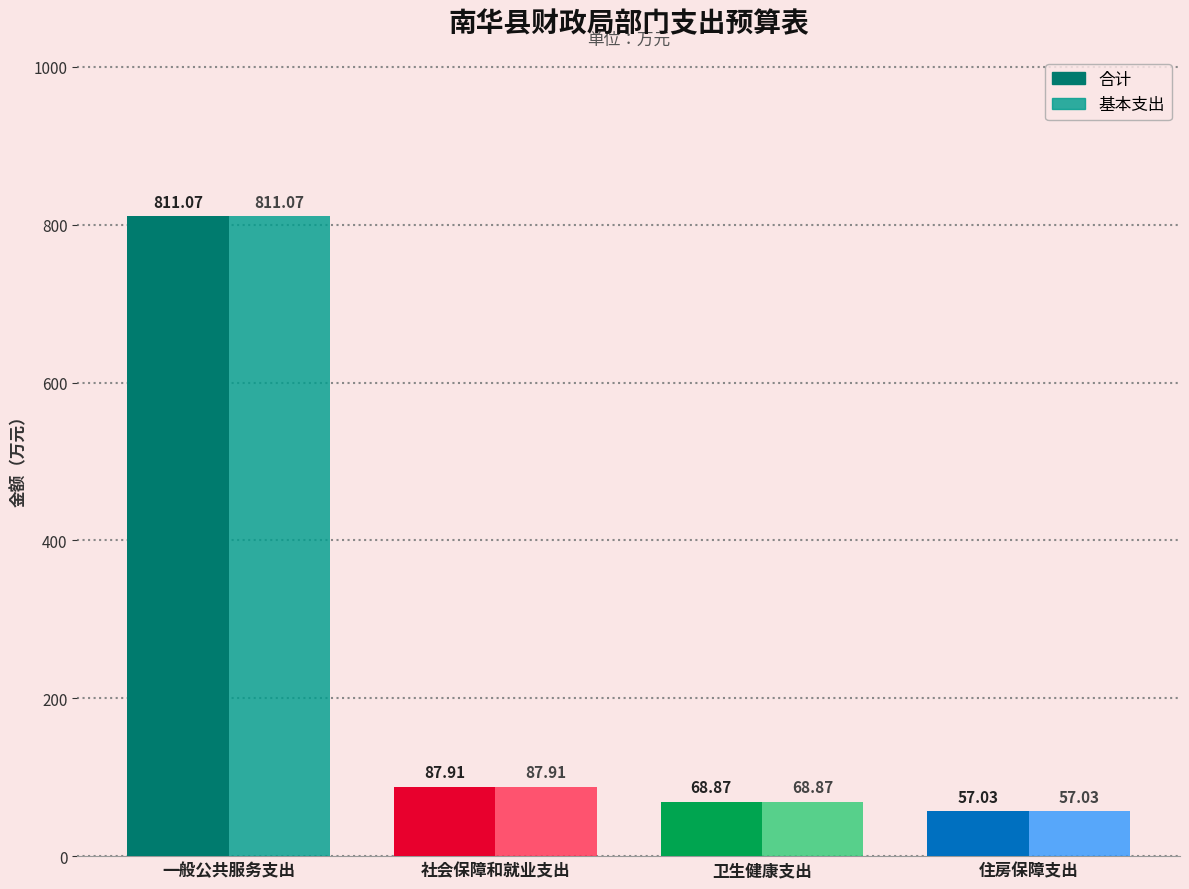

What is the value of the 合计 bar at the 4th from the left?

57.0